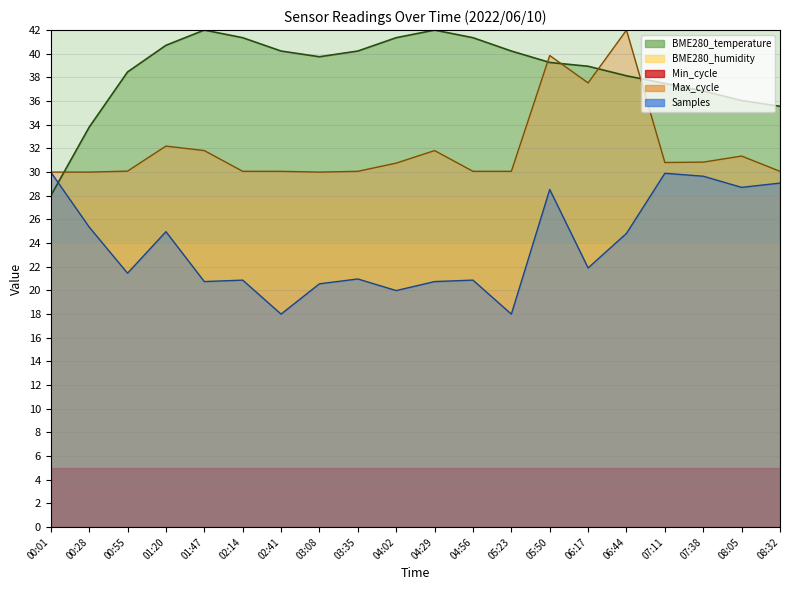

What position from the right is 08:32?

1